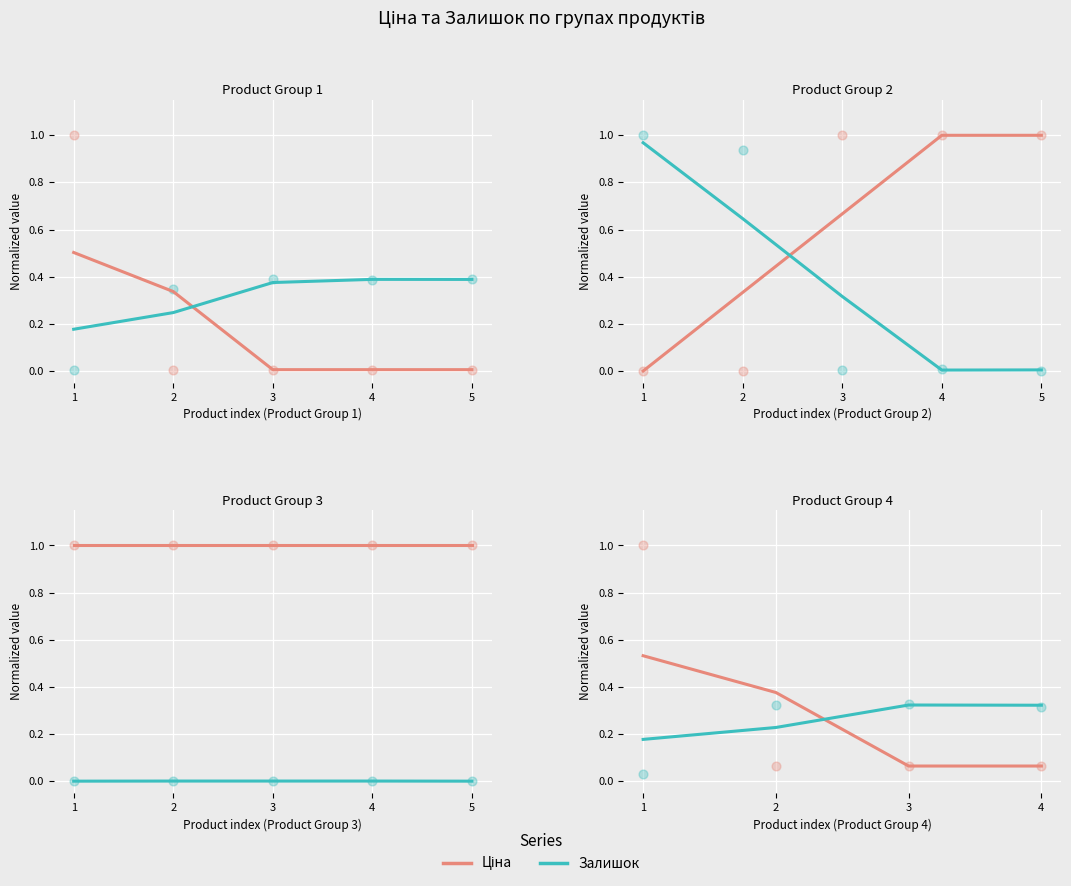

Which series has the widest spread of Y values?

Ціна